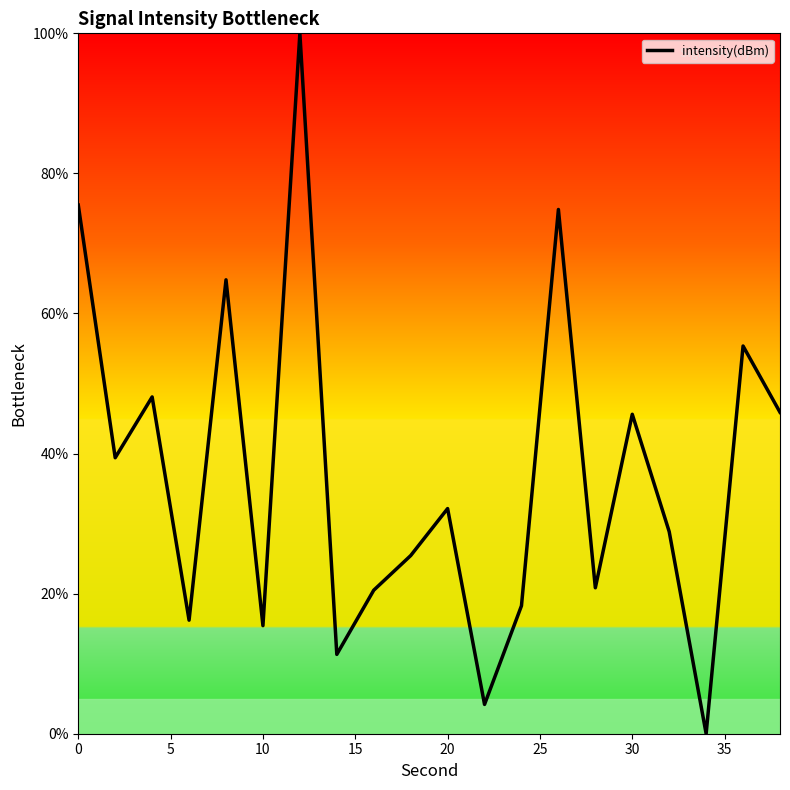

What is the maximum value shown in the chart?

100.0